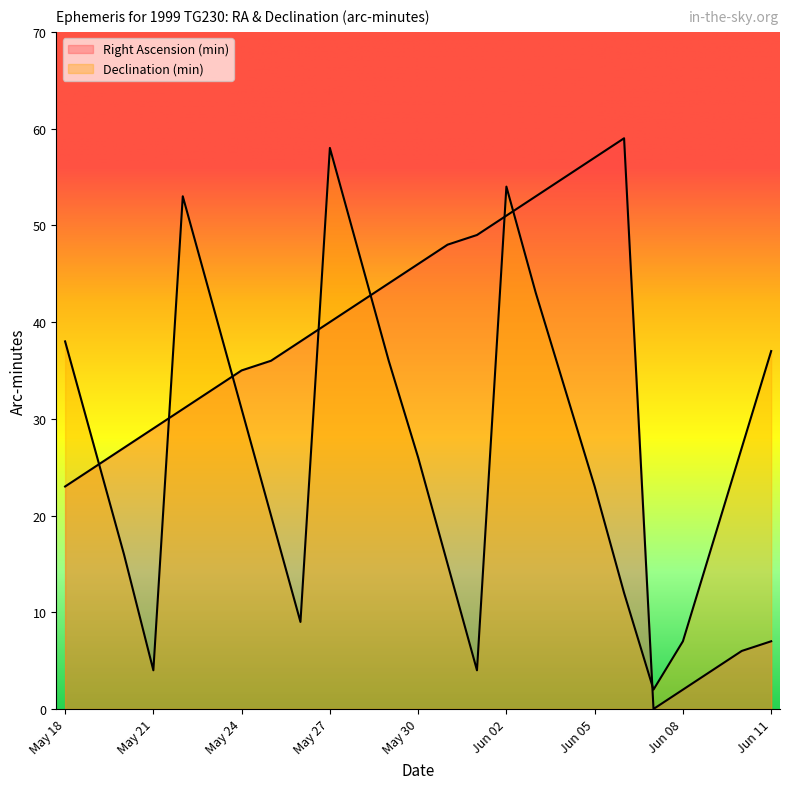

What is the total value across all series at Jun 09?

21